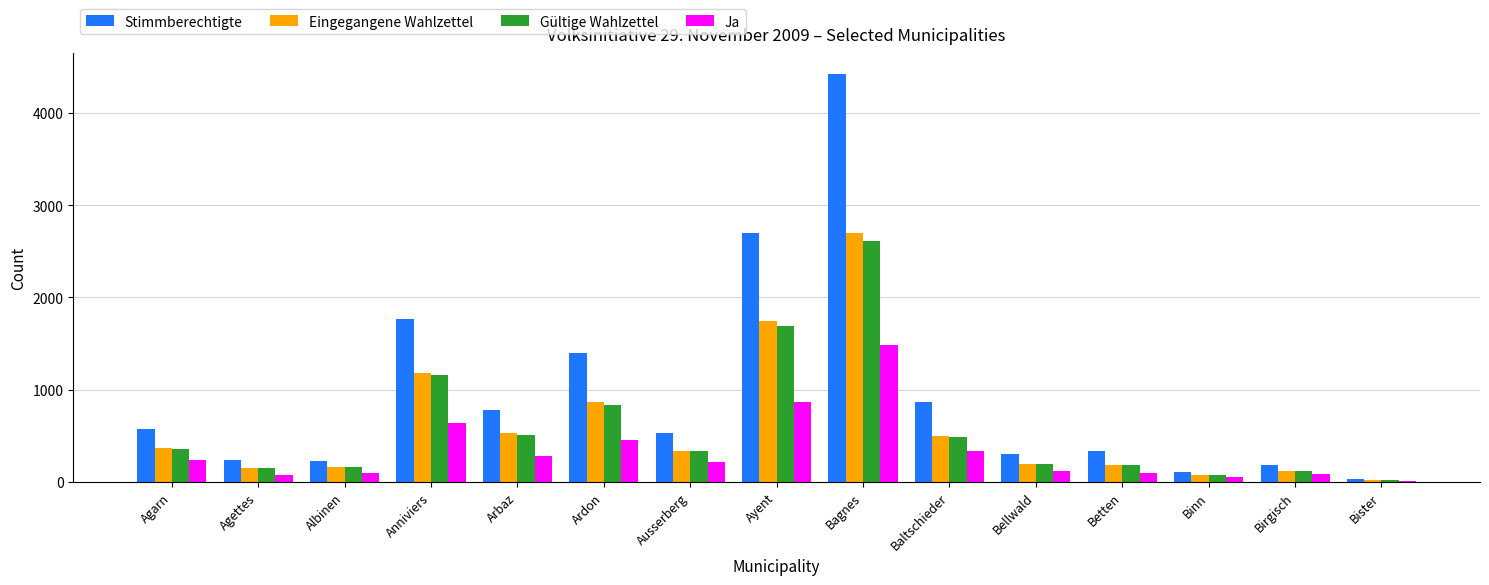

What is the sum of the Gültige Wahlzettel values at Bellwald and Agarn?

550